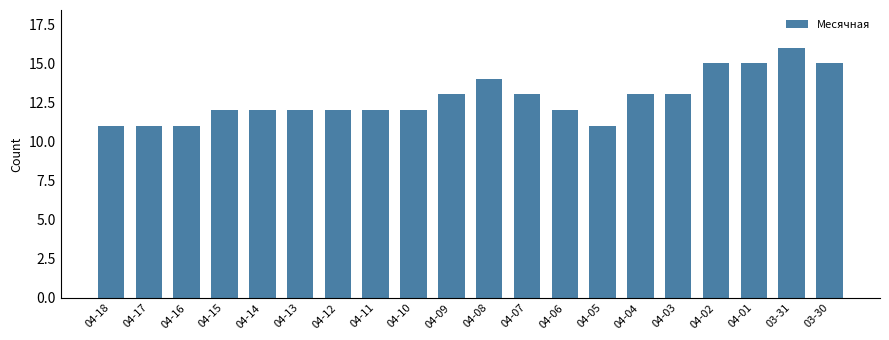

True or false: the data shows 7 at 04-06.

False